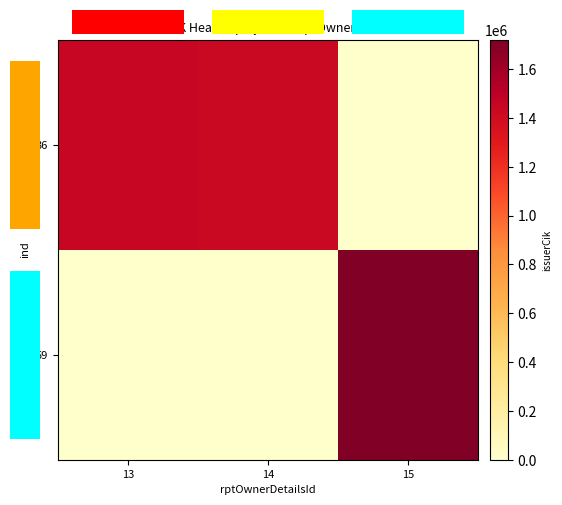

How many categories are shown in the chart?

3